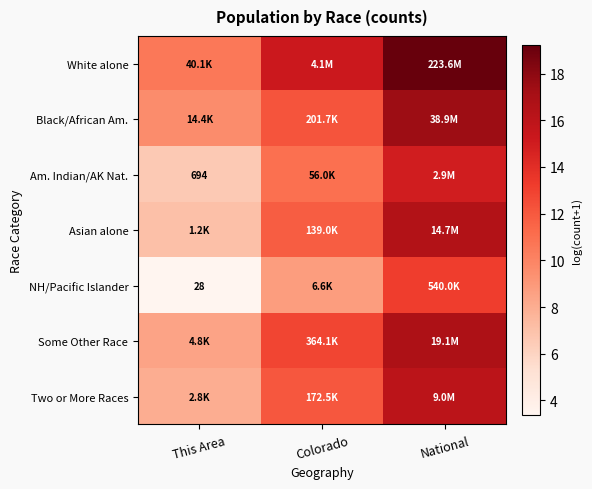

At which category does the chart reach its peak across all series?

National